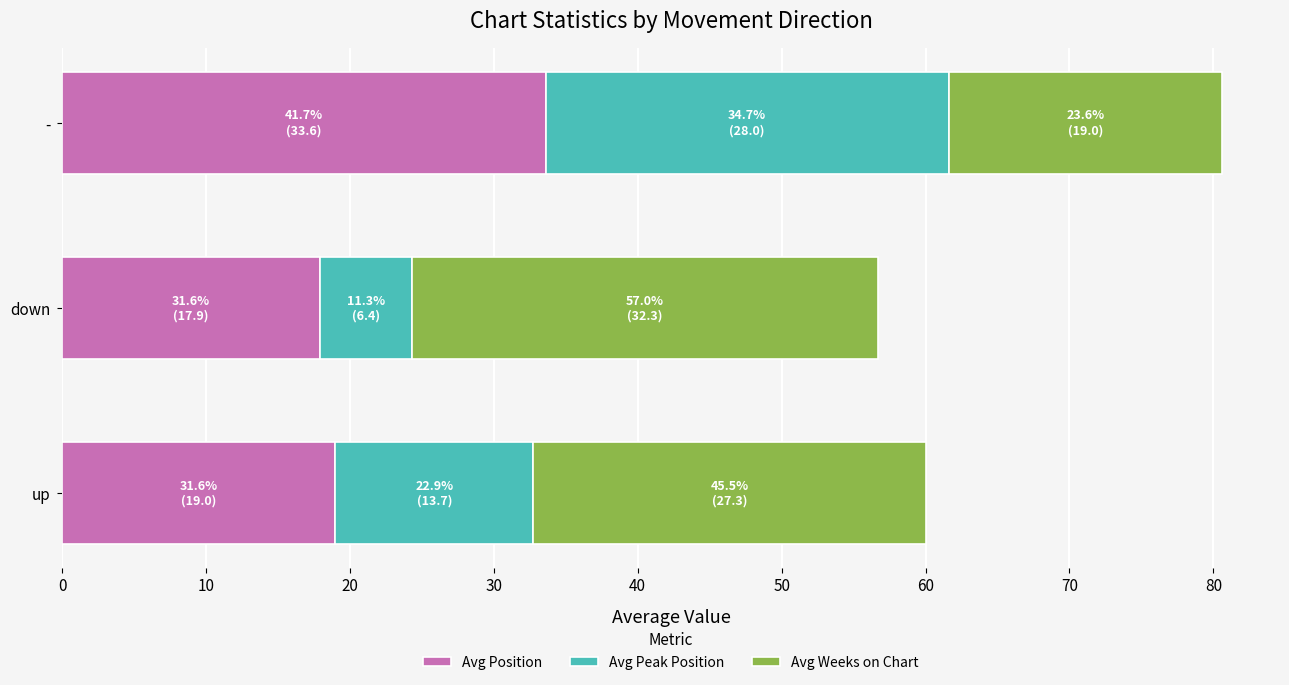

What is the sum of the Avg Position values at down and -?

51.5